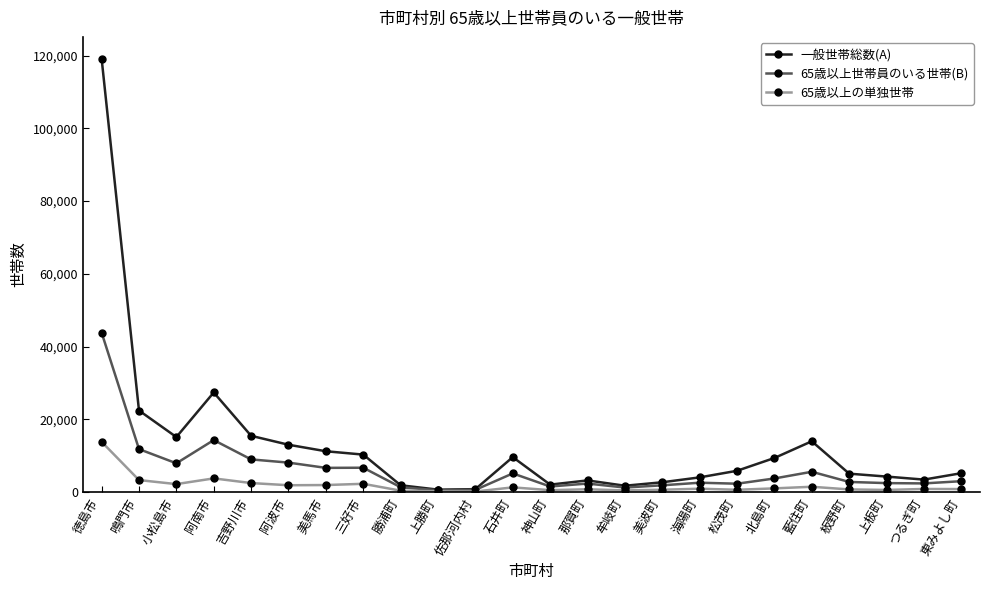

True or false: 65歳以上の単独世帯 has a value of 173 at 上勝町.

True